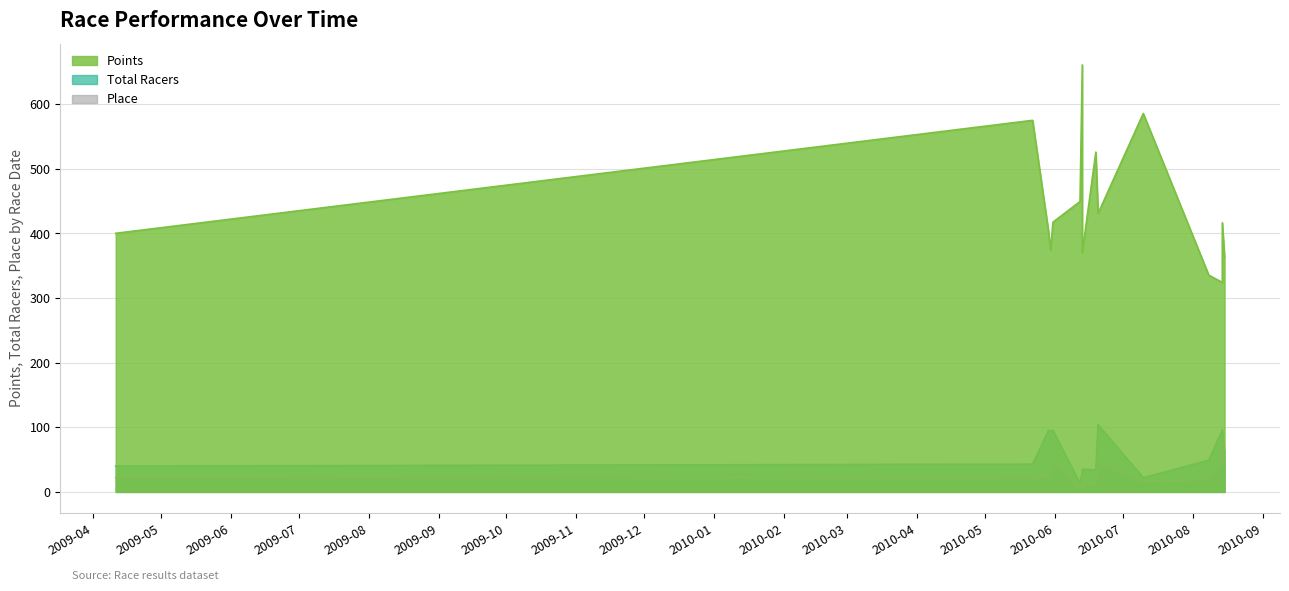

Read the Place value at 2010-07-10.

16.0